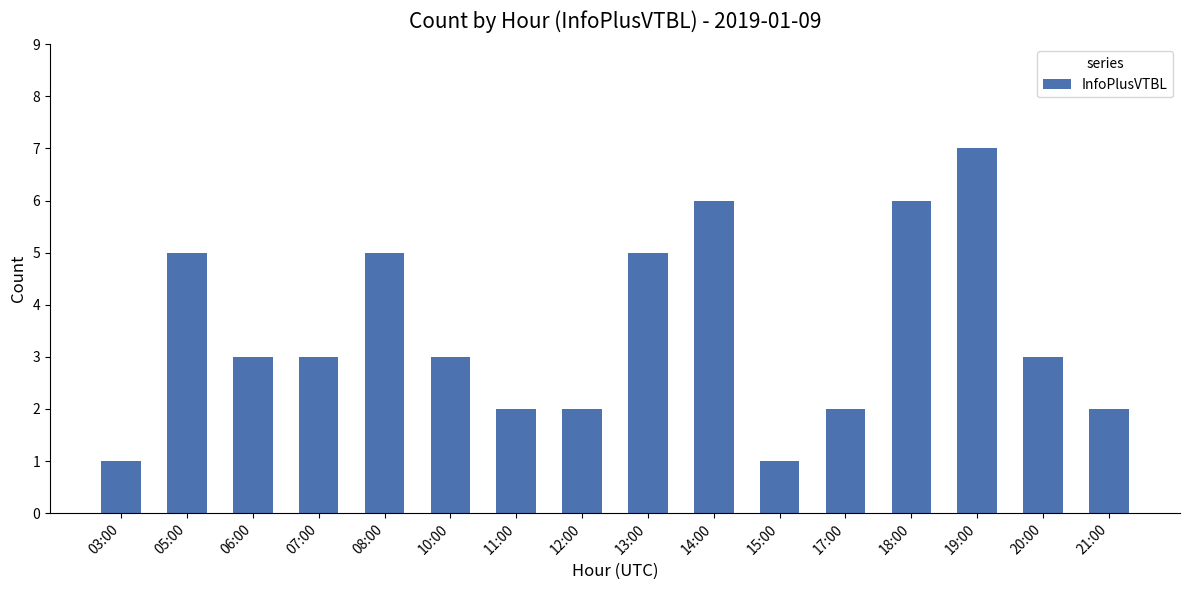

What is the maximum value shown in the chart?

7